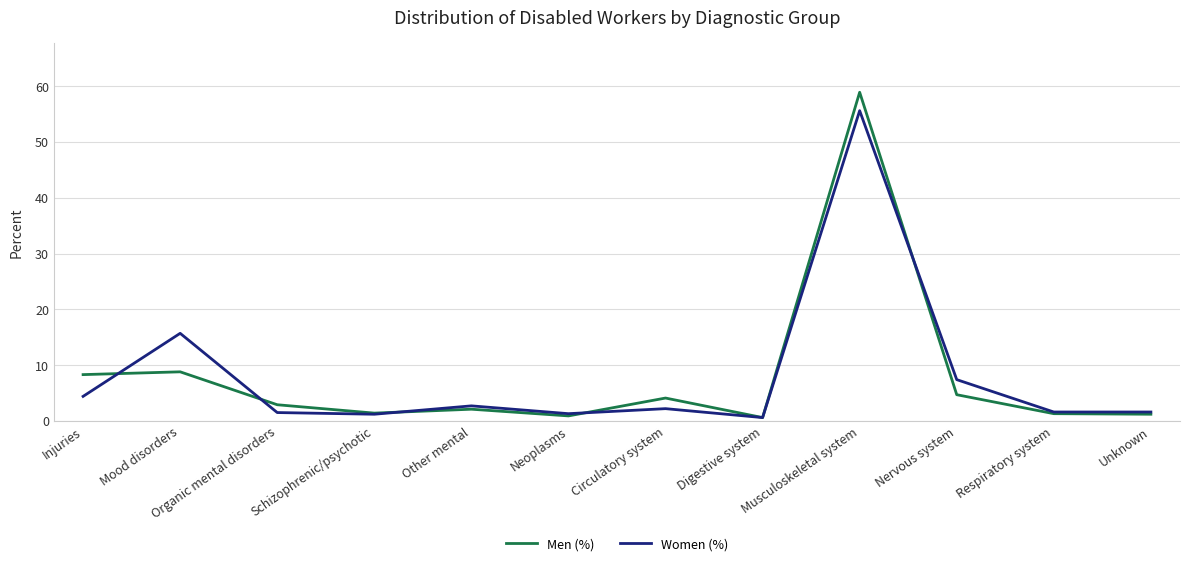

What is the difference between the maximum and second lowest values in the Women (%) series?

54.4